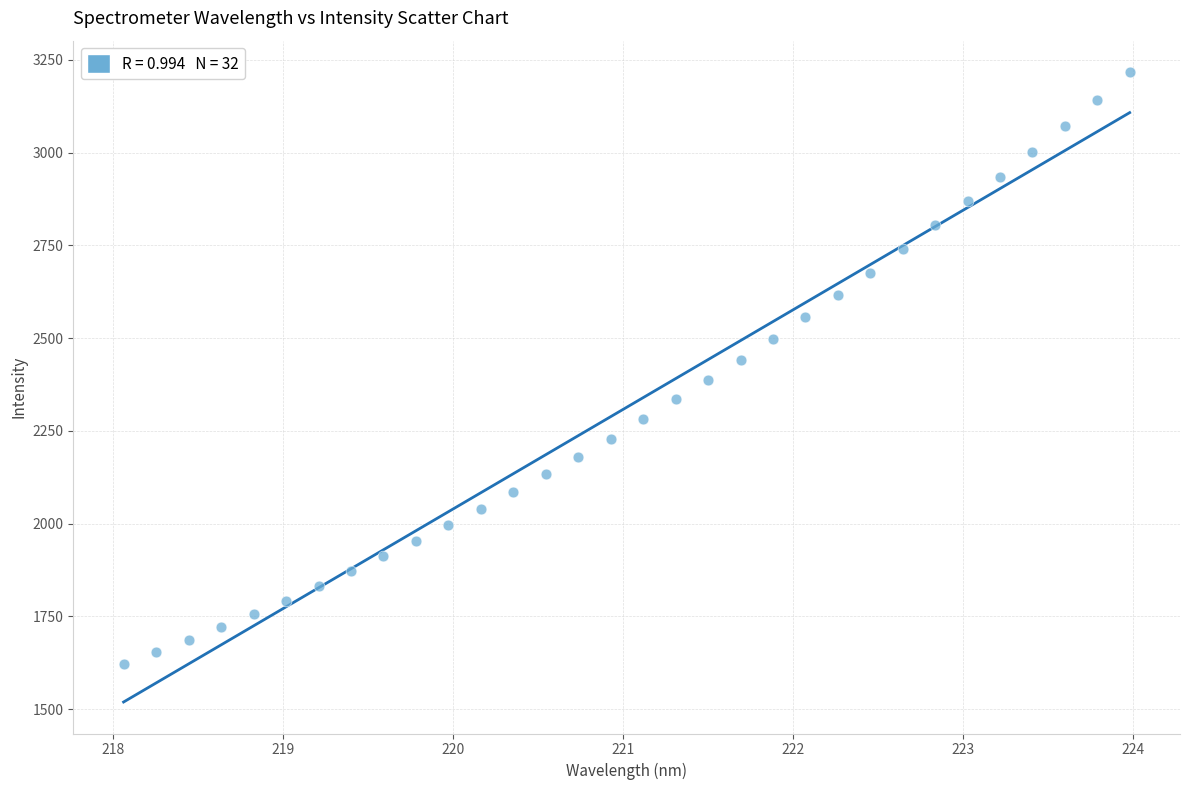

What is the range of Y values (max minus min)?

1594.2